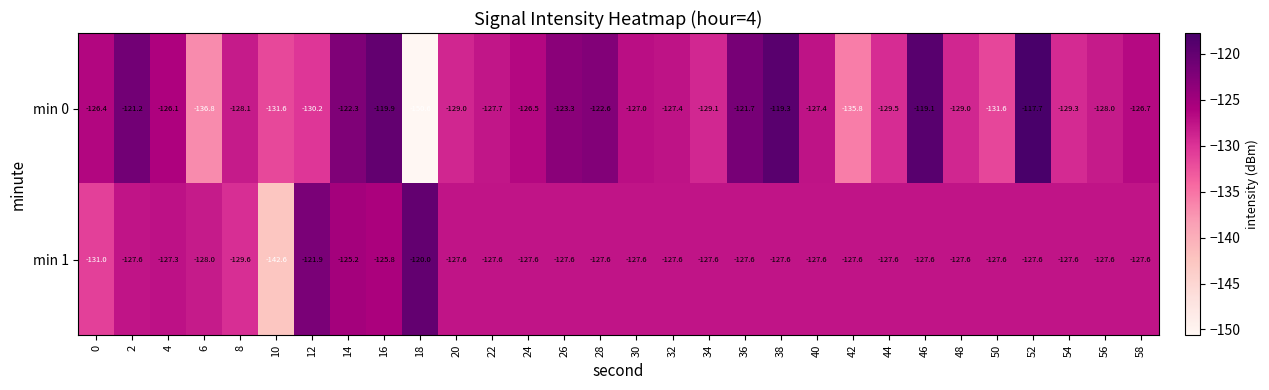

What is the approximate value of min 1 at 38?

-127.6